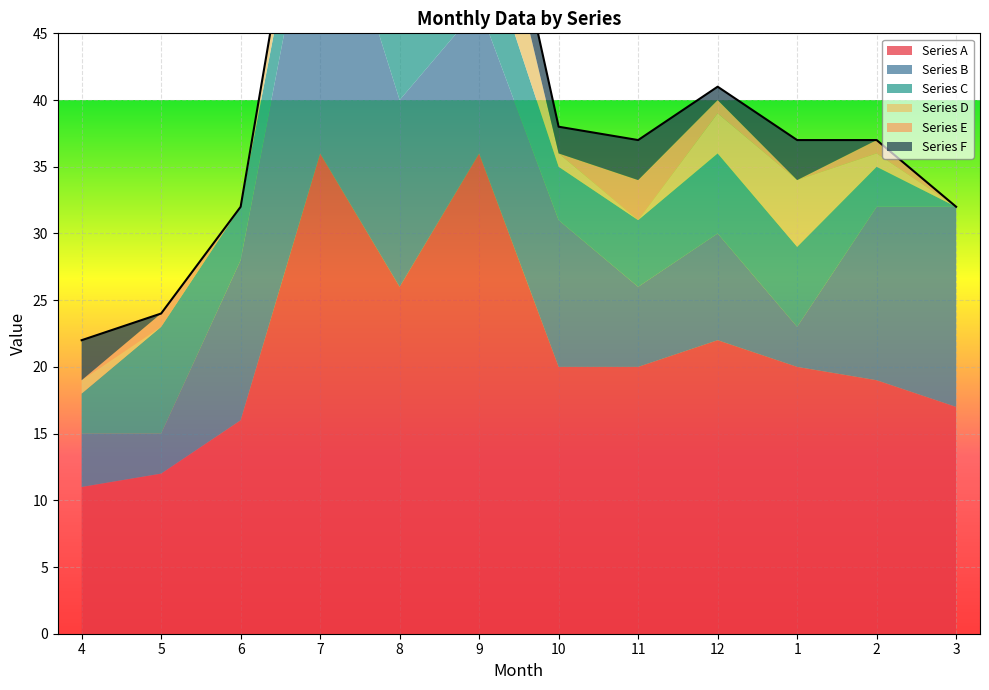

What is the approximate value of Series D at 1?

5